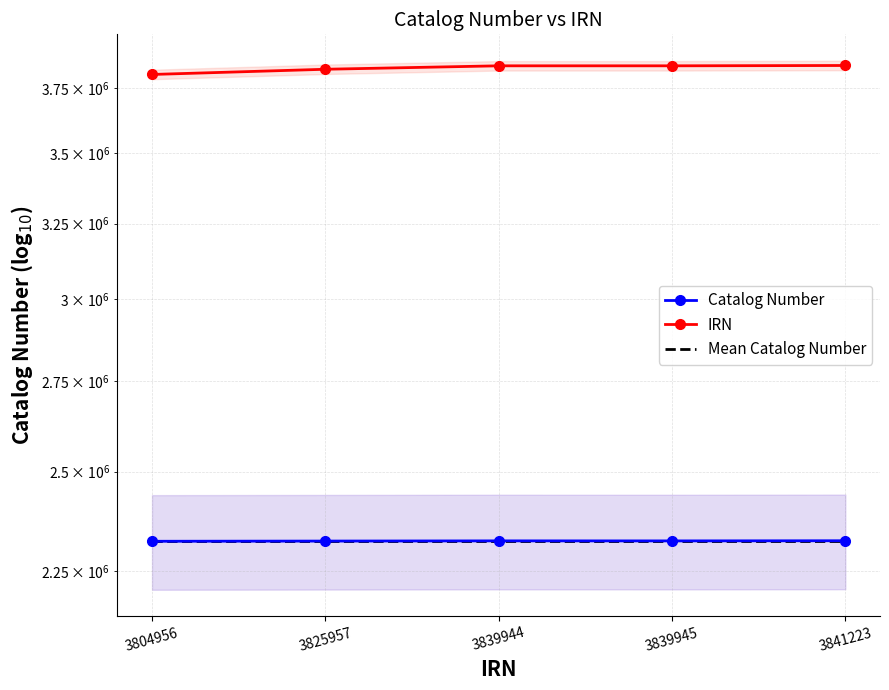

What is the spread (max minus min) of values at 3839945?

1516922.4